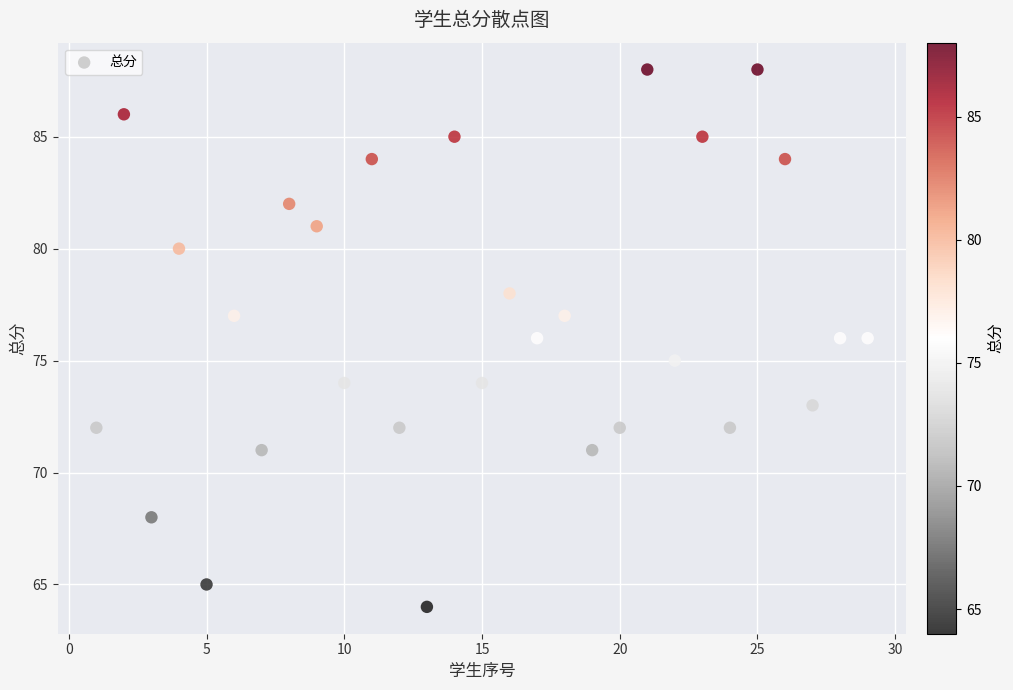

What is the range of X values (max minus min)?

28